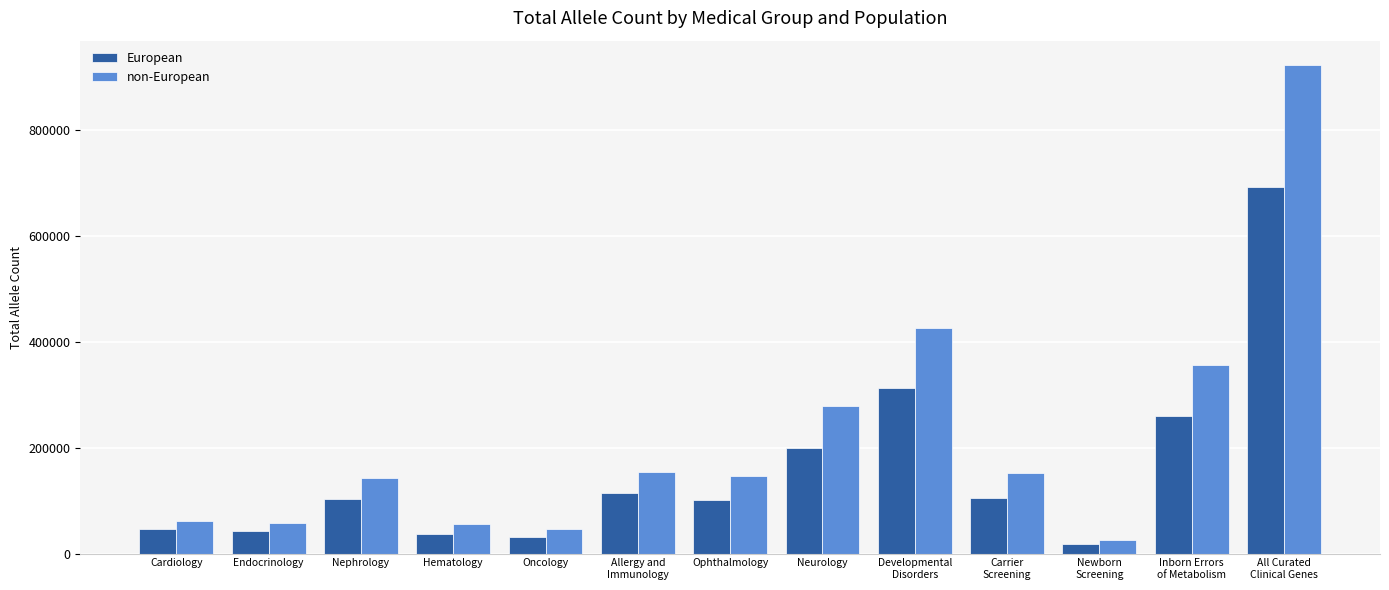

List the series in order of their peak value, highest first.

non-European, European